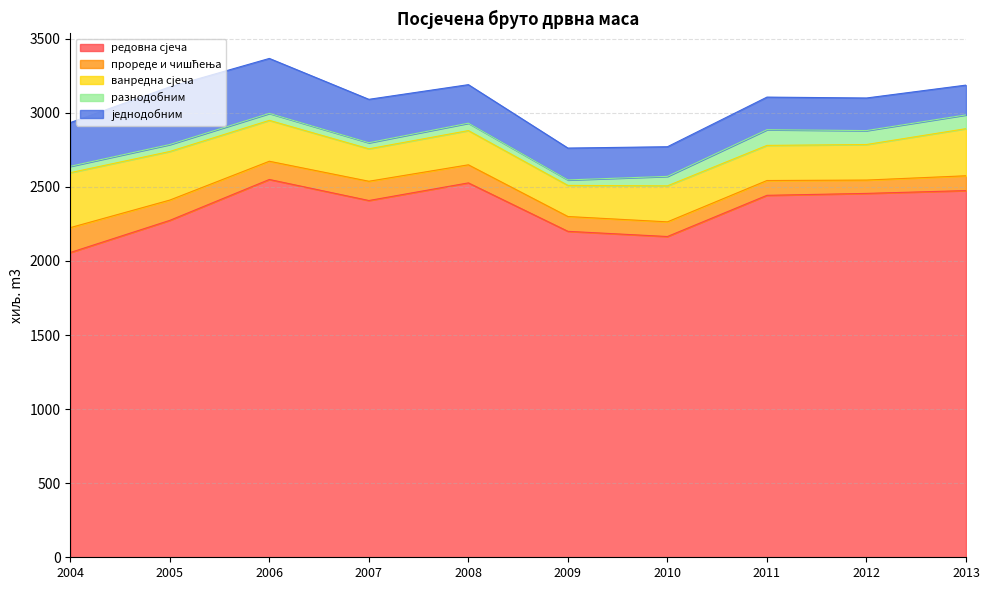

List the series in order of their peak value, lowest first.

разнодобним, прореде и чишћења, ванредна сјеча, једнодобним, редовна сјеча